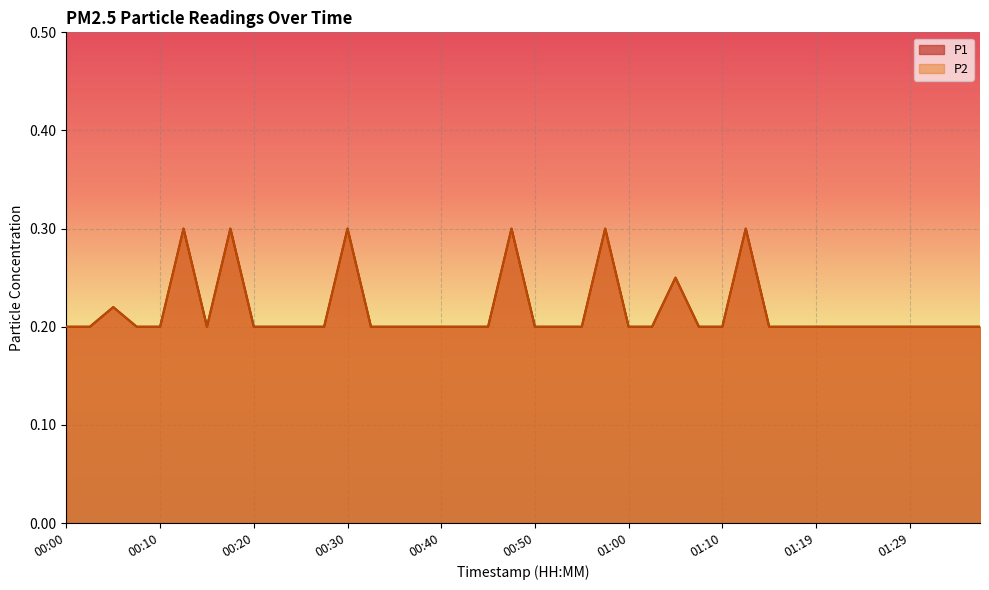

How many lines are shown in the chart?

2